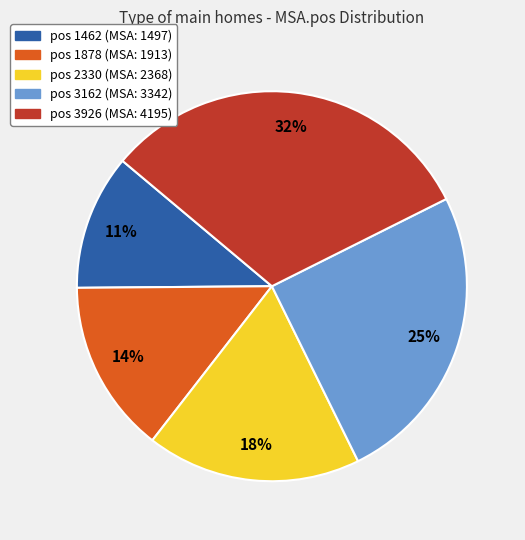

Does any single category account for the majority?

No